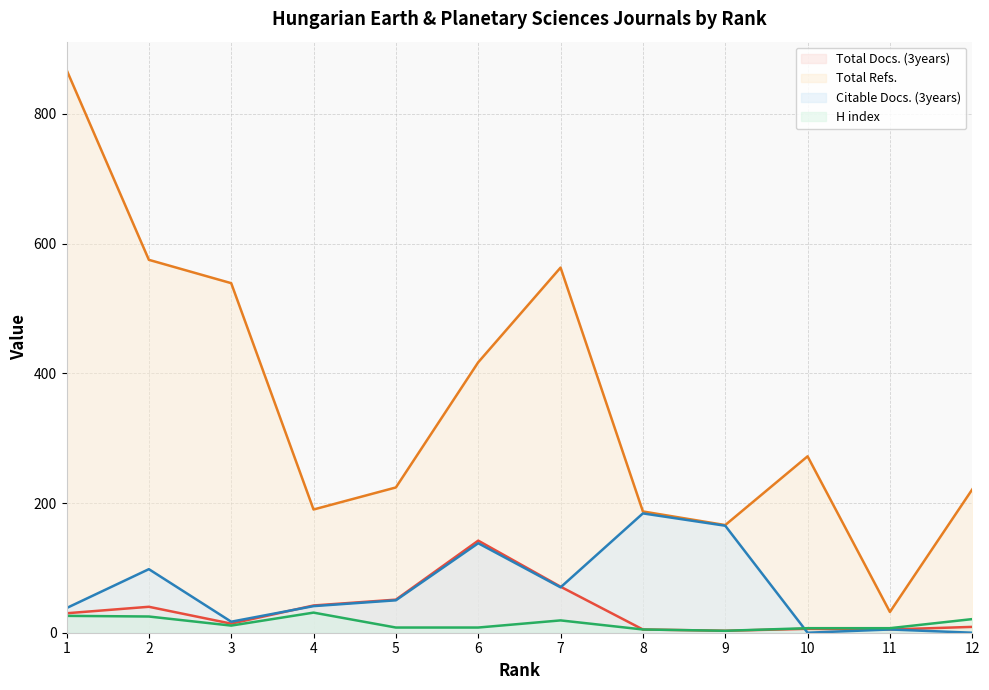

What is the difference between the Total Refs. values at 1 and 12?

647